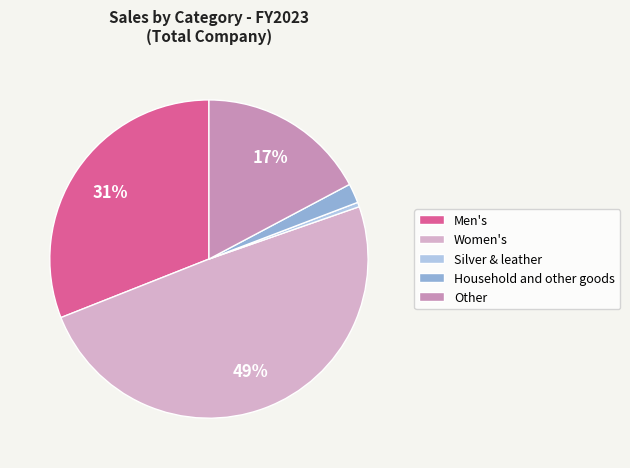

Combined, do Women's and Household and other goods account for over 50%?

Yes